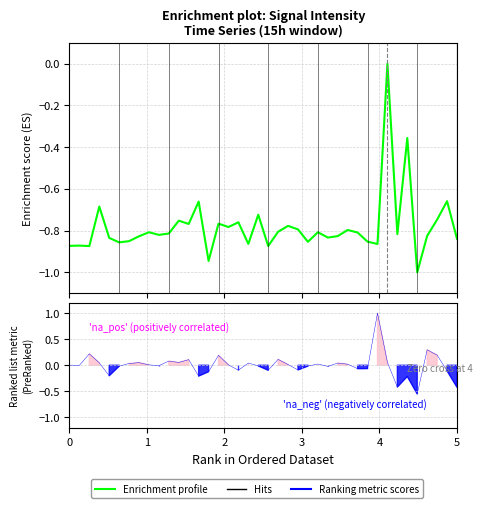

True or false: the data shows -1.6 at 1.

False